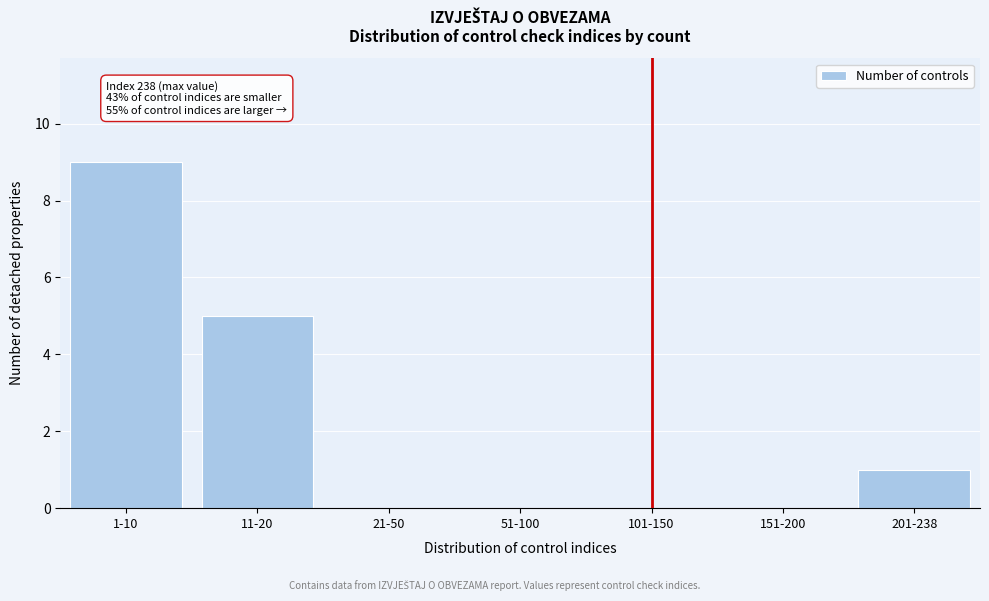

Reading right to left, what are all the values shown in this chart?

201-238=1	151-200=0	101-150=0	51-100=0	21-50=0	11-20=5	1-10=9